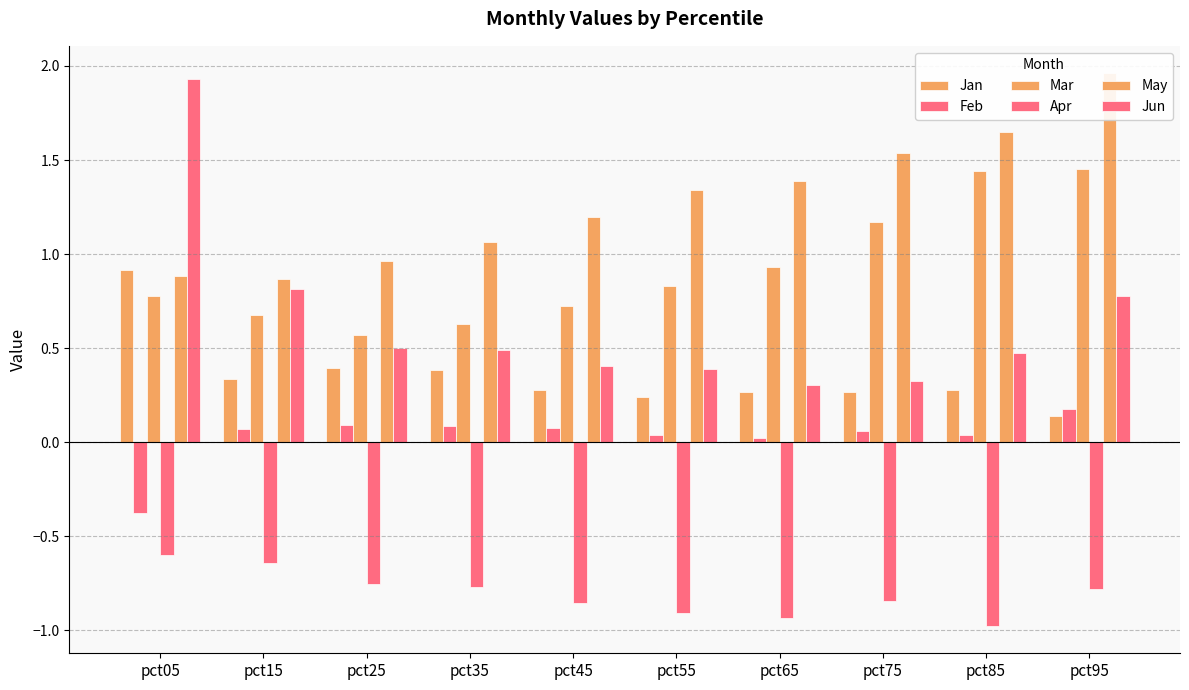

What is the average value of the Mar series?

0.9